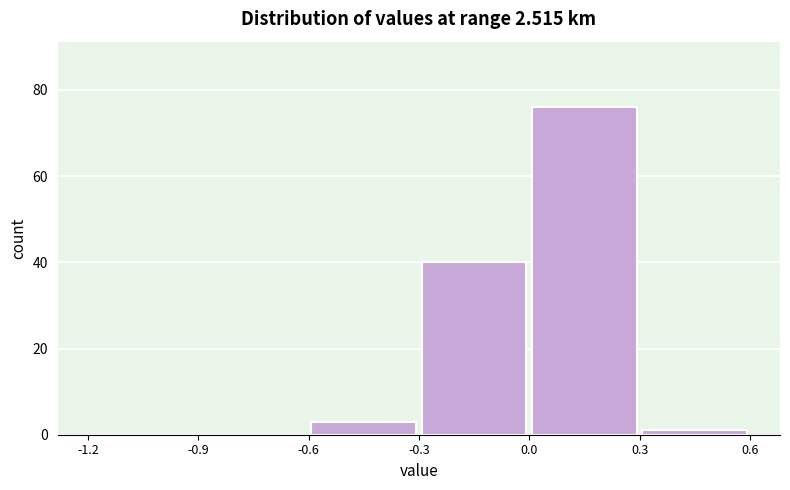

Reading left to right, list every bar in this chart as the range it spans on the x-axis followed by its height. The values are not printed on the chart, so give them approximately, as read against the axis.

-1.2 to -0.9: 0
-0.9 to -0.6: 0
-0.6 to -0.3: 4
-0.3 to 0.0: 40
0.0 to 0.3: 76
0.3 to 0.6: under 2